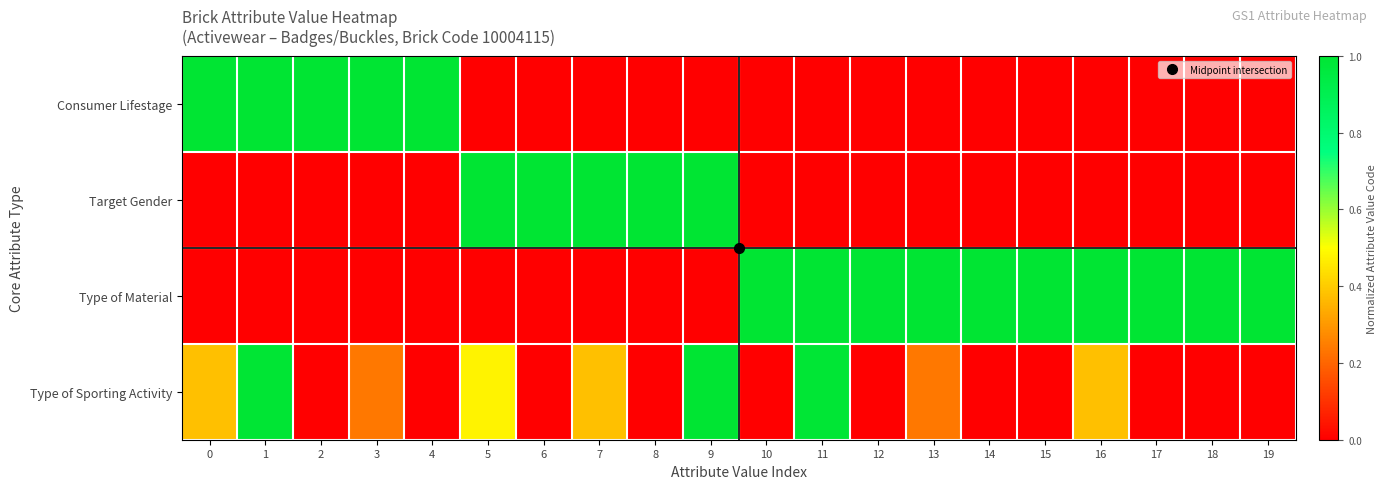

List the series in order of their peak value, highest first.

Consumer Lifestage, Target Gender, Type of Material, Type of Sporting Activity